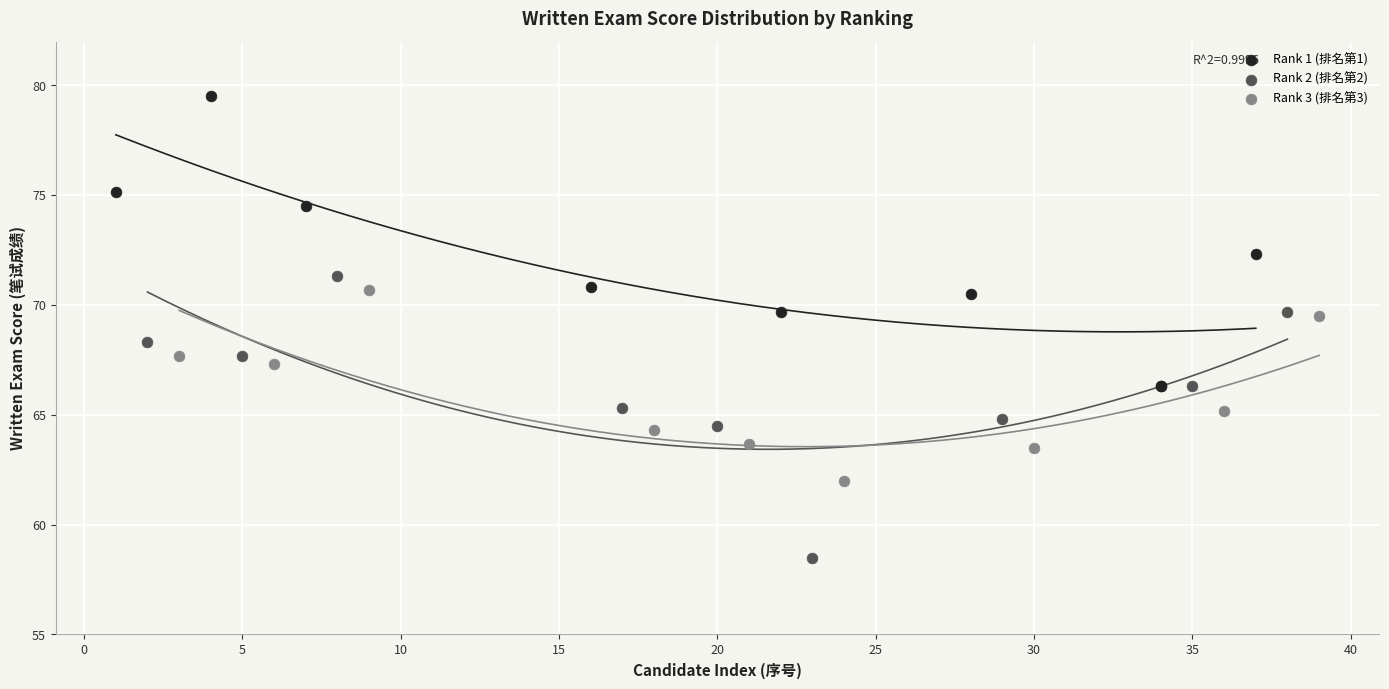

Which series reaches the maximum Y coordinate?

Rank 1 (排名第1)